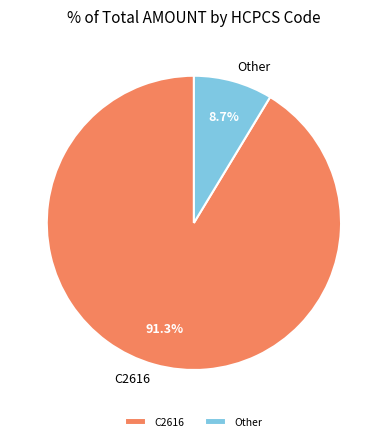

Rank the categories by value from lowest to highest.

Other, C2616